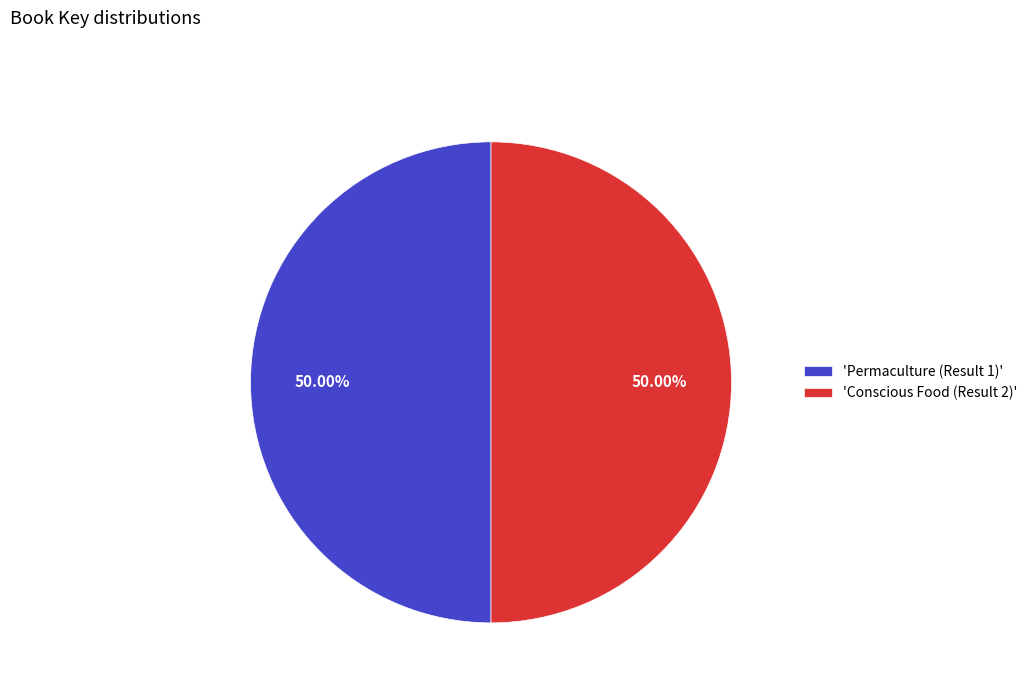

Approximately how many times larger is the value at 'Permaculture (Result 1)' compared to 'Conscious Food (Result 2)'?

1.0